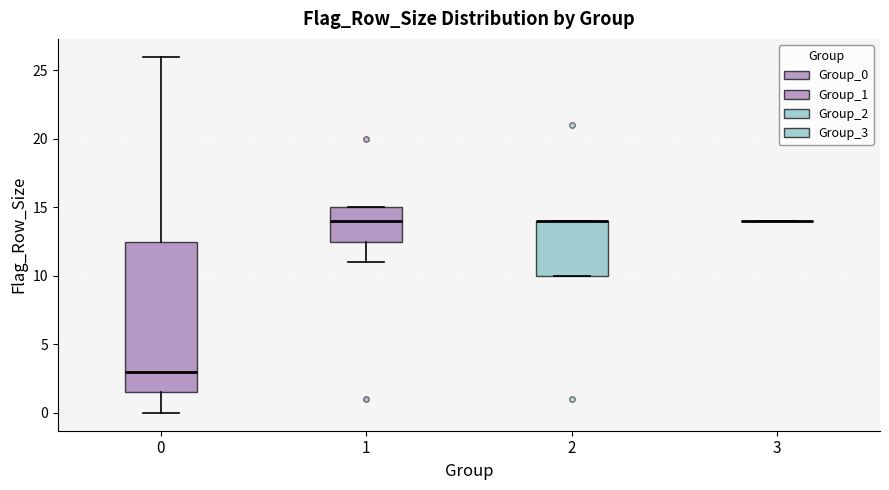

Reading left to right, transcribe this box plot: for each box, give where its median line is, the range the box spans, and where its two whiskers end, as read against the y-axis. The values are not printed on the chart, so give them approximately, as read against the axis.

0: median 3.0, box 1.5 to 12.5, whiskers 0.0 to 26.0
1: median 14.0, box 12.5 to 15.0, whiskers 11.0 to 15.0
2: median 14.0 (drawn on the box's upper edge), box 10.0 to 14.0, whiskers 10.0 to 14.0
3: box collapsed to a line at 14.0, whiskers 14.0 to 14.0